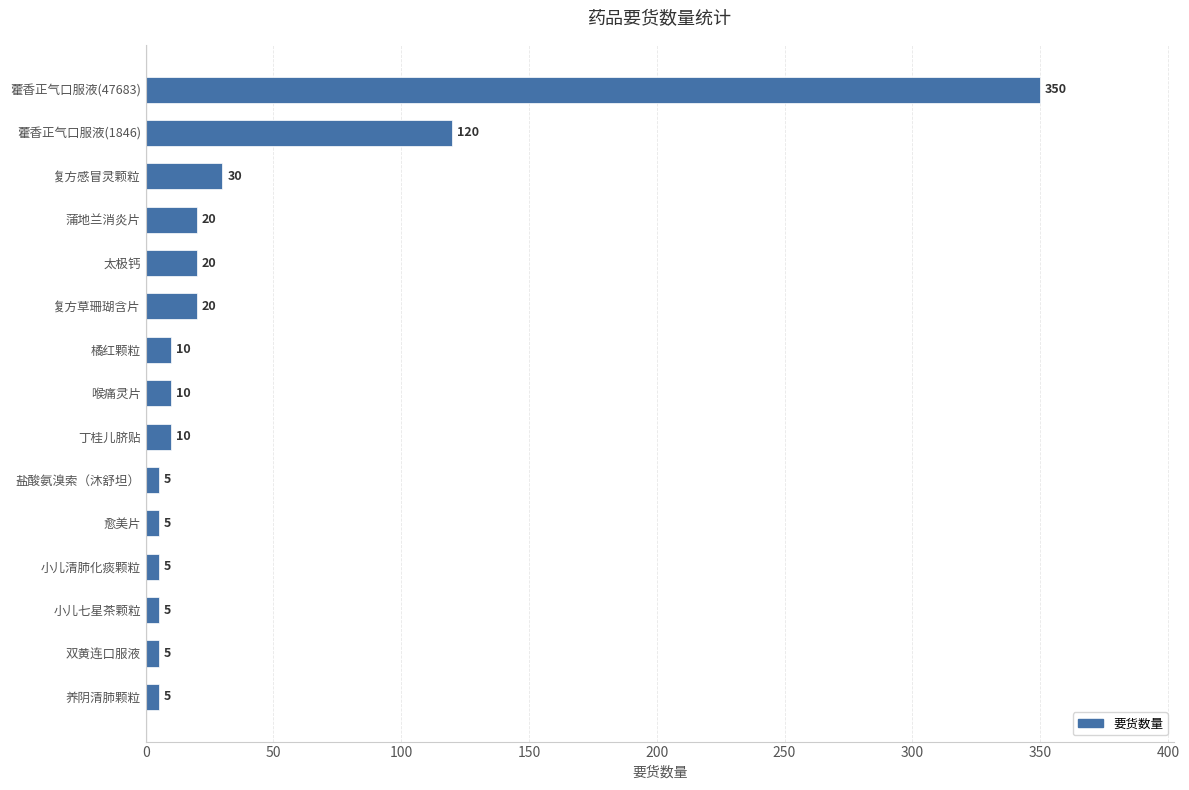

What is the value of the 10th bar from the top?

5